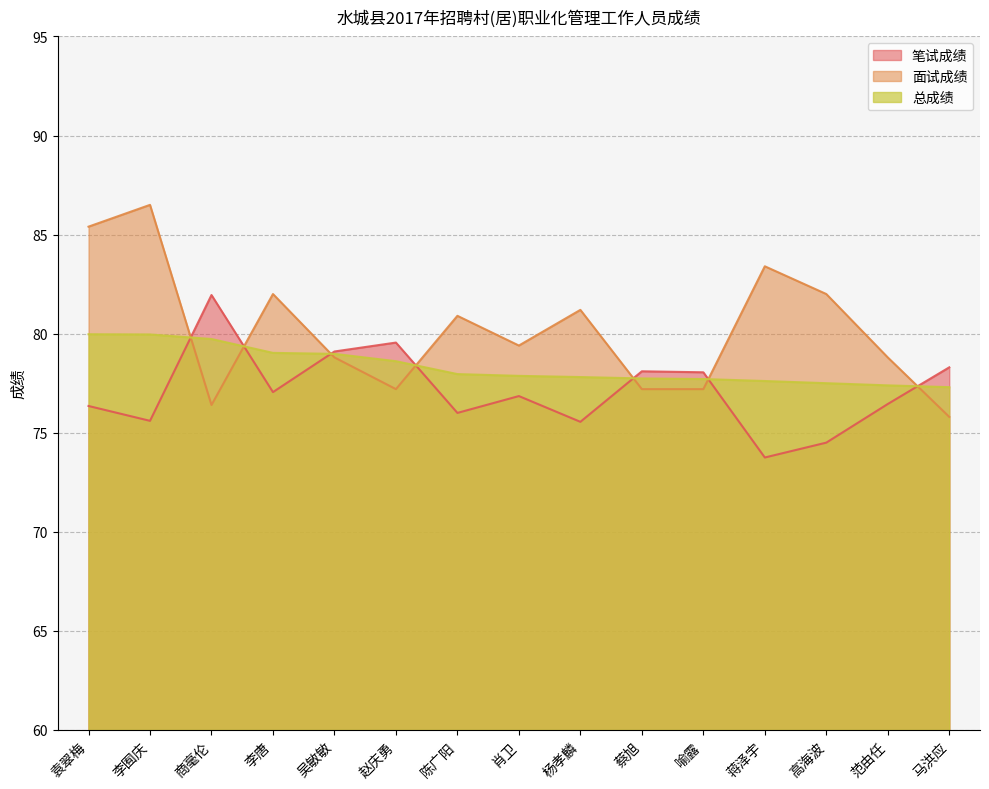

Between which two adjacent categories do 笔试成绩 and 总成绩 first intersect?

李囿庆 and 商毫伦